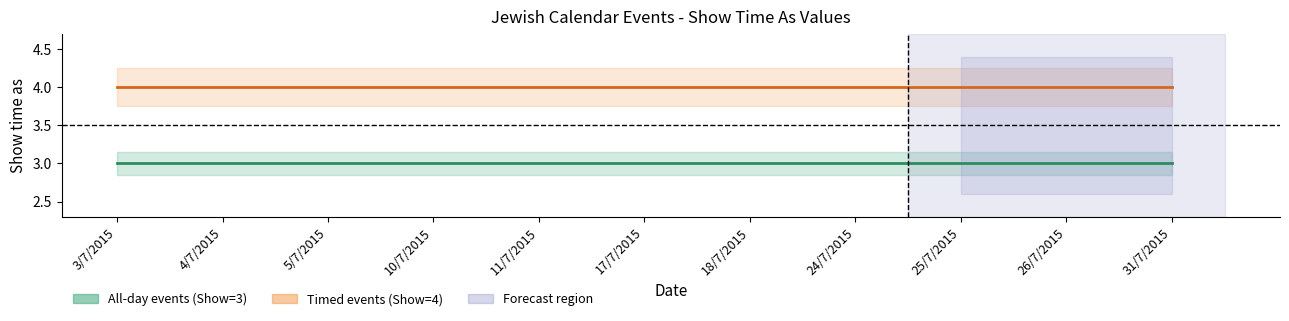

True or false: All-day mid (Show=3) has a value of 1 at 3/7/2015.

False